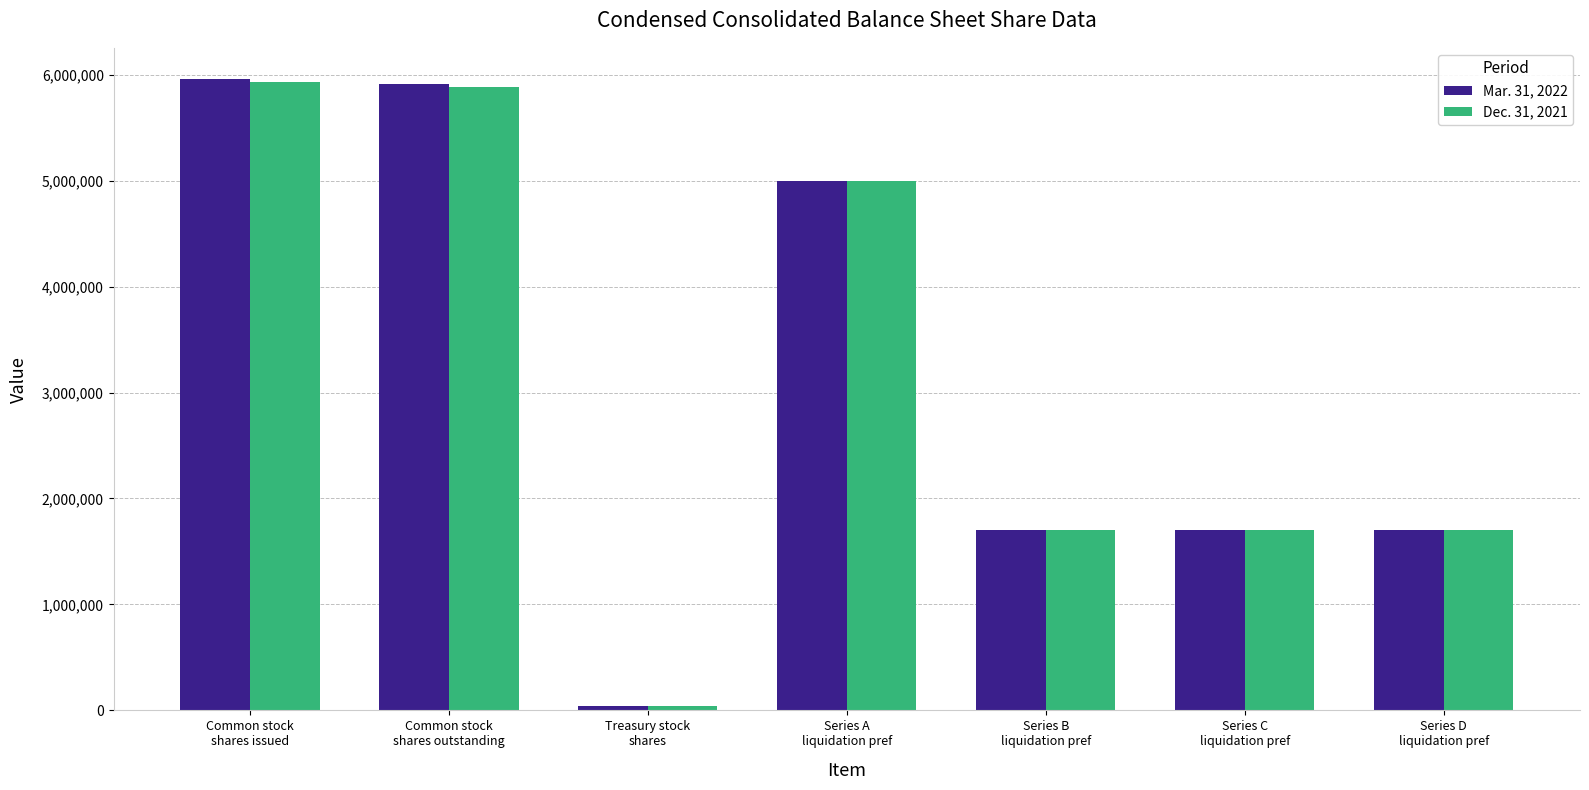

What is the value of the Mar. 31, 2022 bar at the 2nd from the left?

5911750